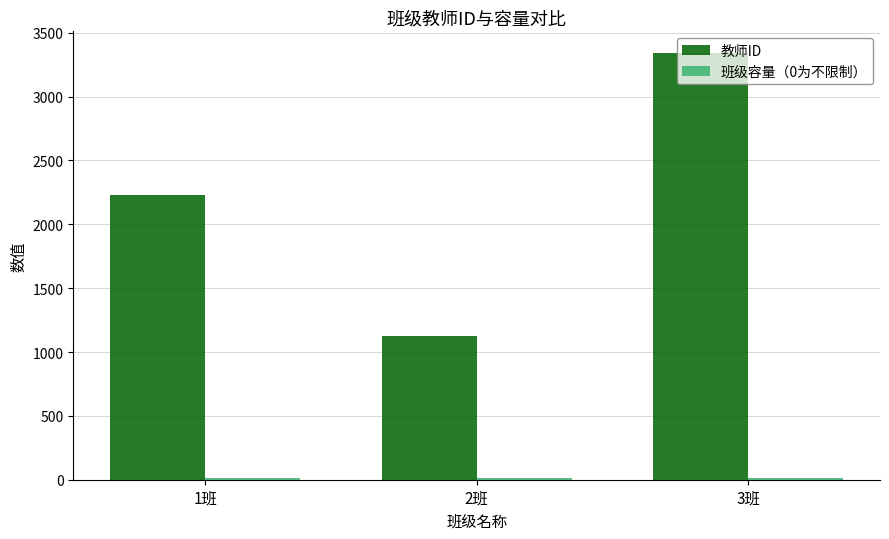

Which series has the largest total across all categories?

教师ID